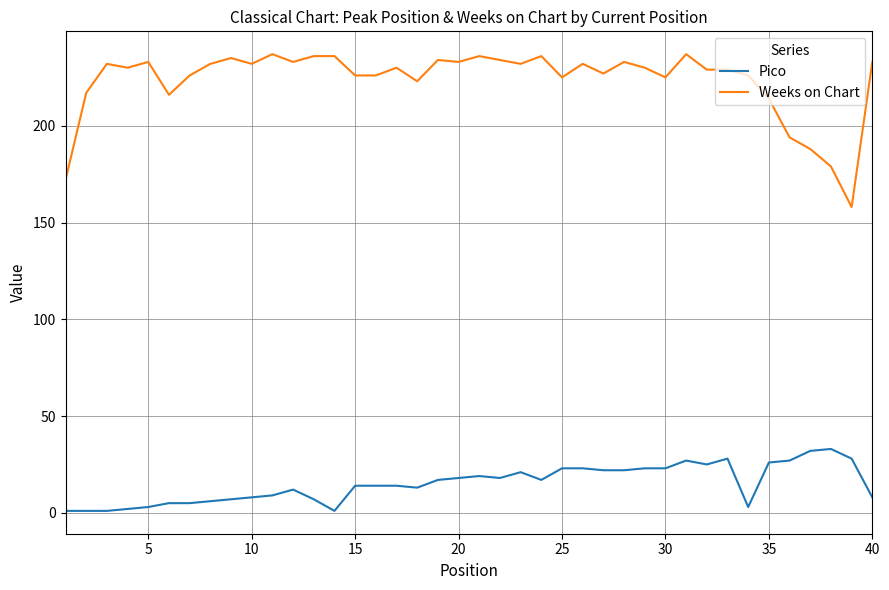

Which series has the largest range (max minus min)?

Weeks on Chart